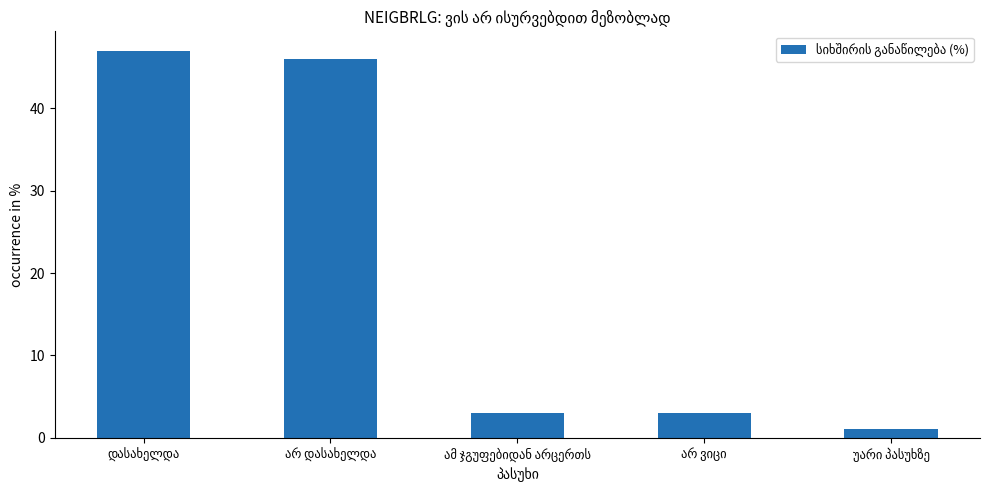

What is the difference between the second highest and minimum values?

45